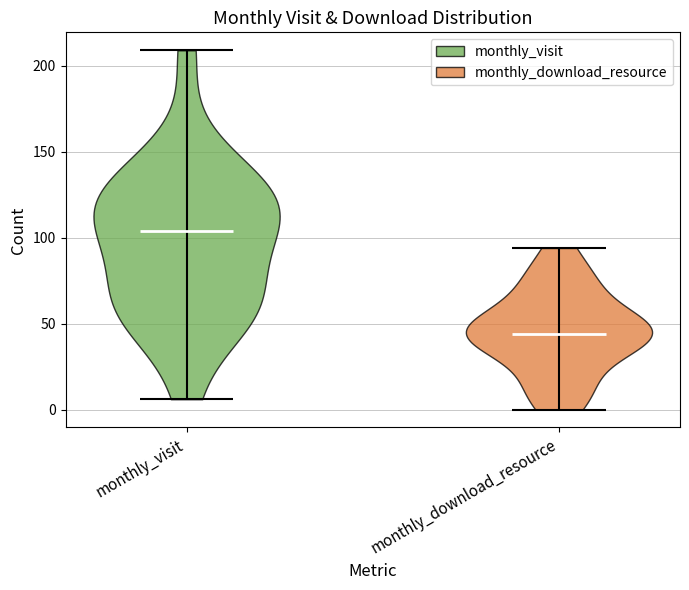

Reading left to right, read every violin against the y-axis: where its median line is, and the lowest and highest points it reaches. The values are not printed on the chart, so give them approximately, as read against the axis.

monthly_visit: median line 105, lowest point 5, highest point 210
monthly_download_resource: median line 45, lowest point 0, highest point 95